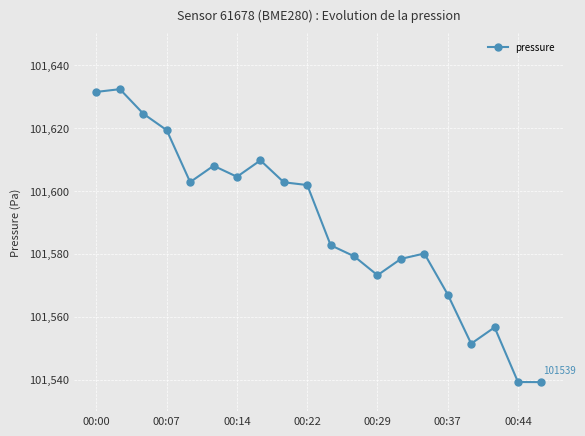

What is the greatest value displayed?

101632.3